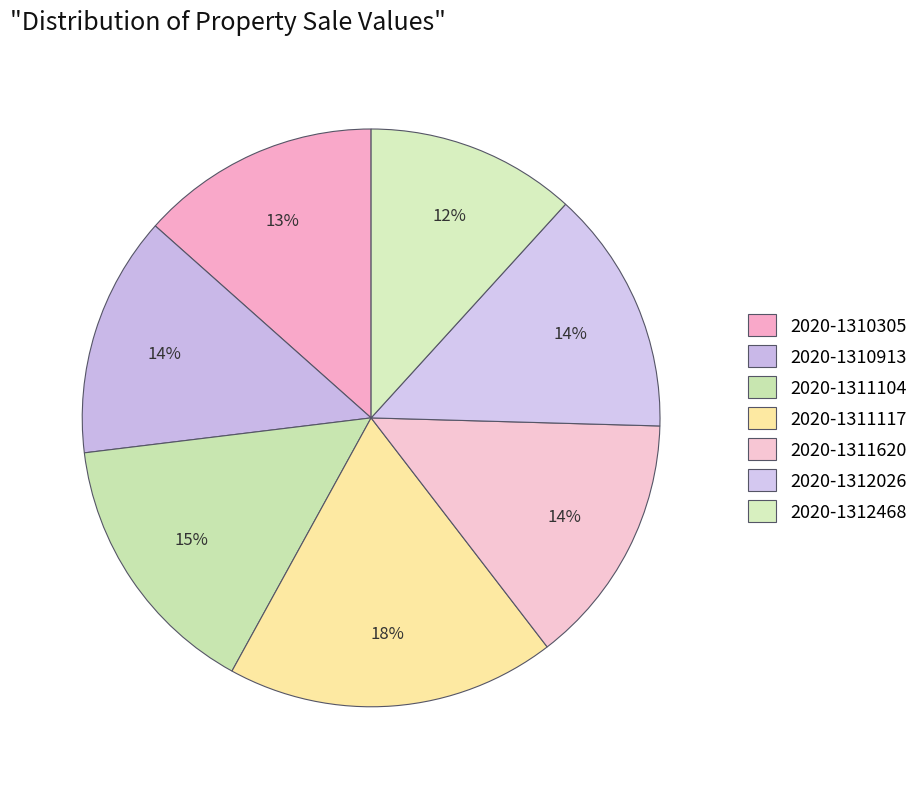

Count the number of slices in the pie.

7